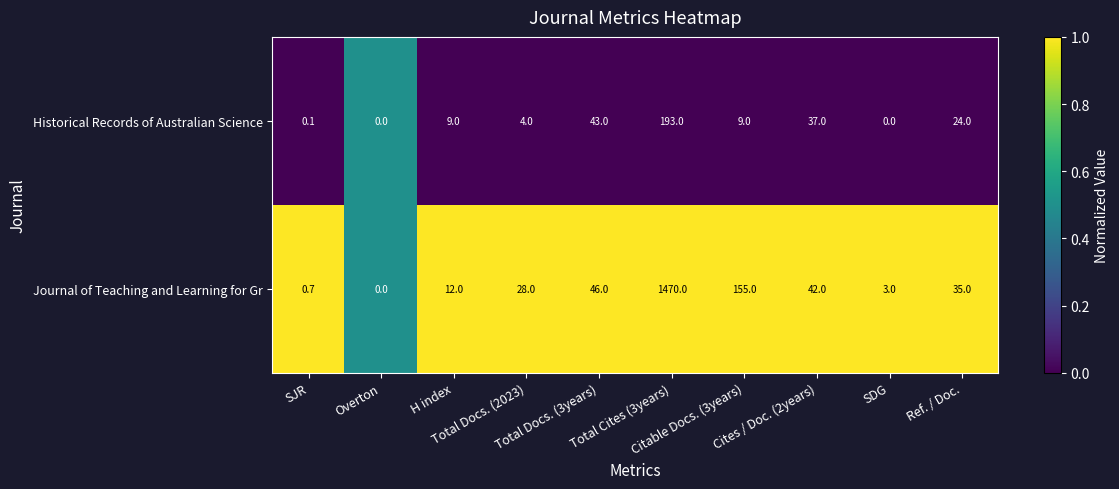

At which category is the sum across all series the highest?

Total Cites (3years)